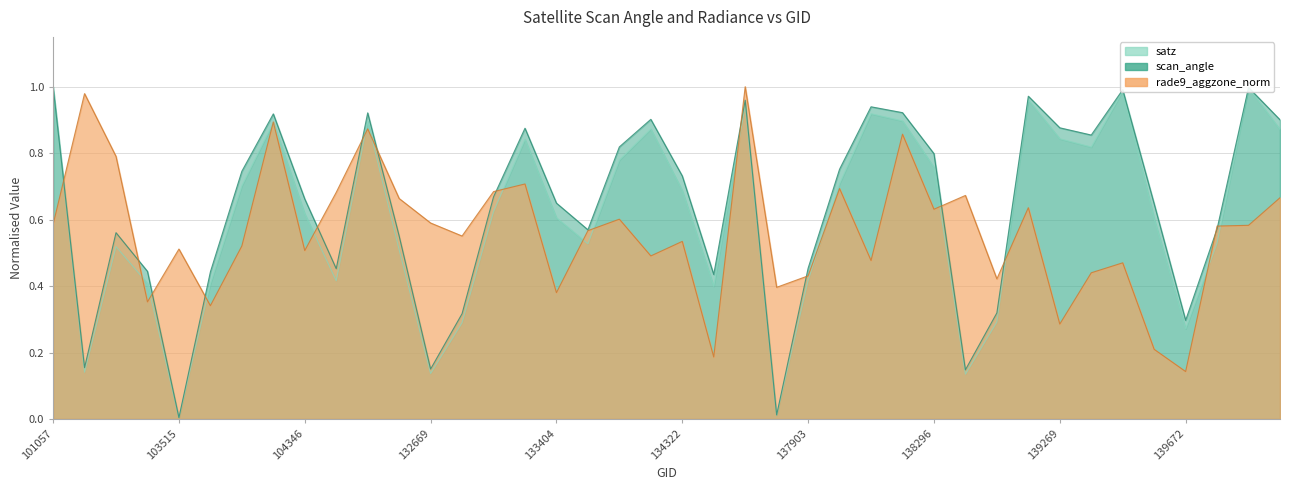

What is the total value across all series at 140257?

2.4